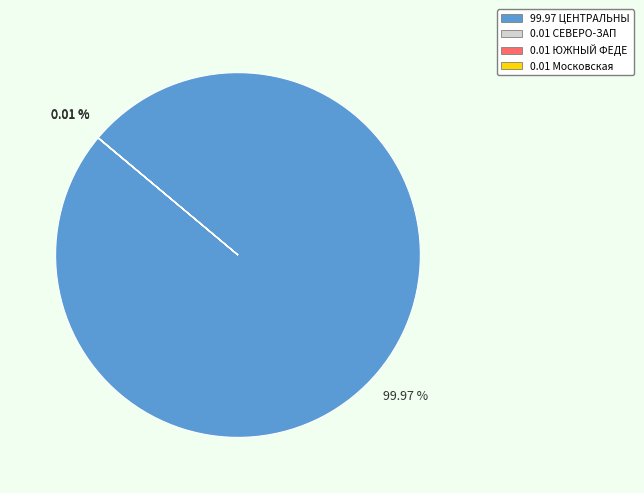

Does any single category account for the majority?

Yes